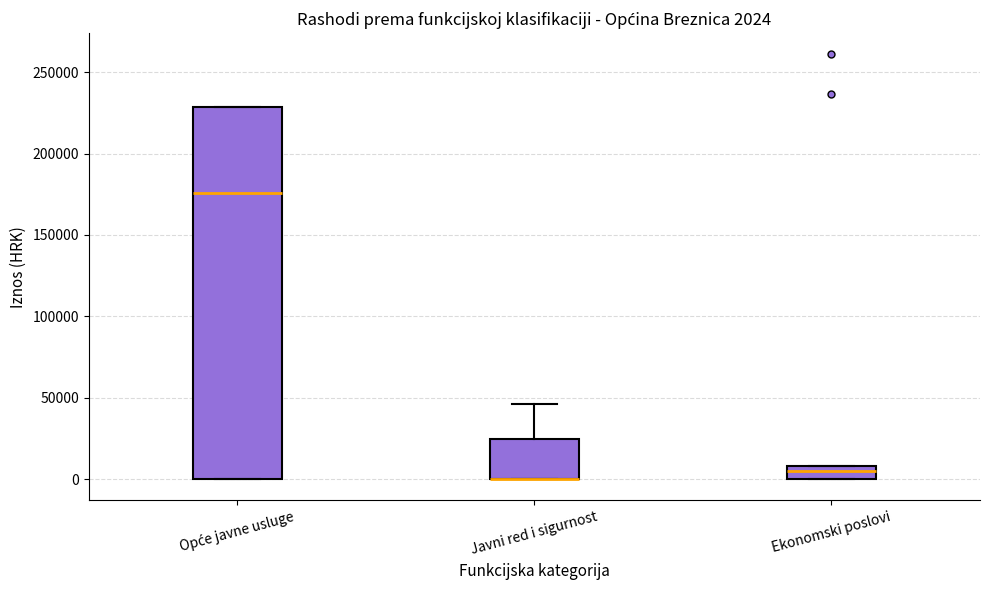

Comparing the boxes themselves (not the whiskers), which one is the tallest?

Opće javne usluge